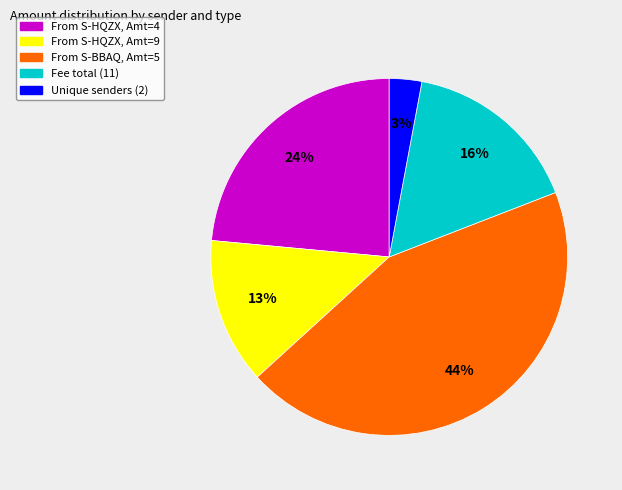

Count the number of slices in the pie.

5